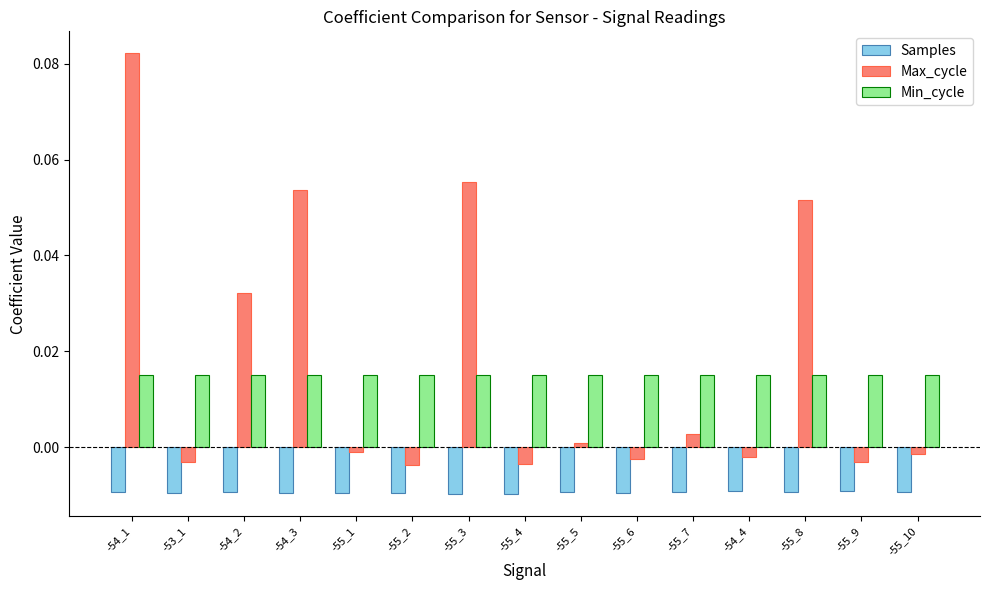

At which category is the sum across all series the highest?

-54_1